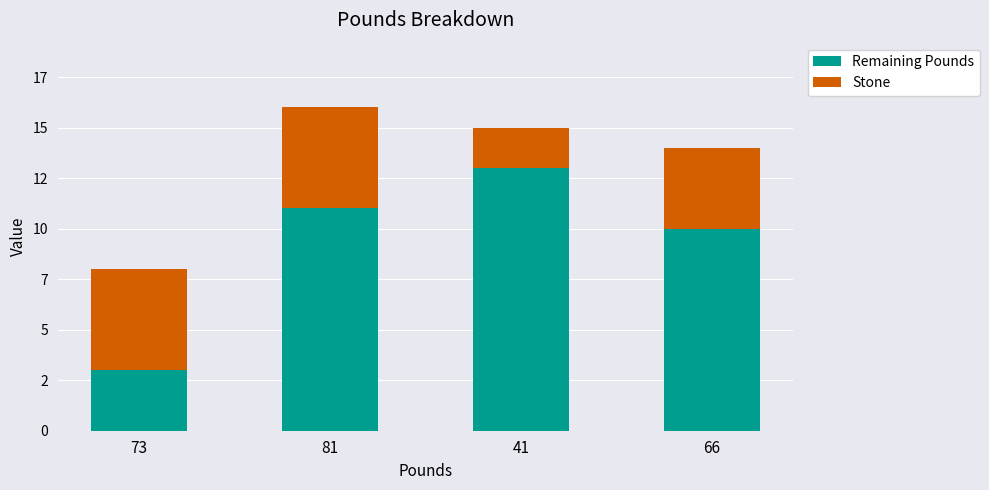

Which series has the widest spread of values?

Remaining Pounds